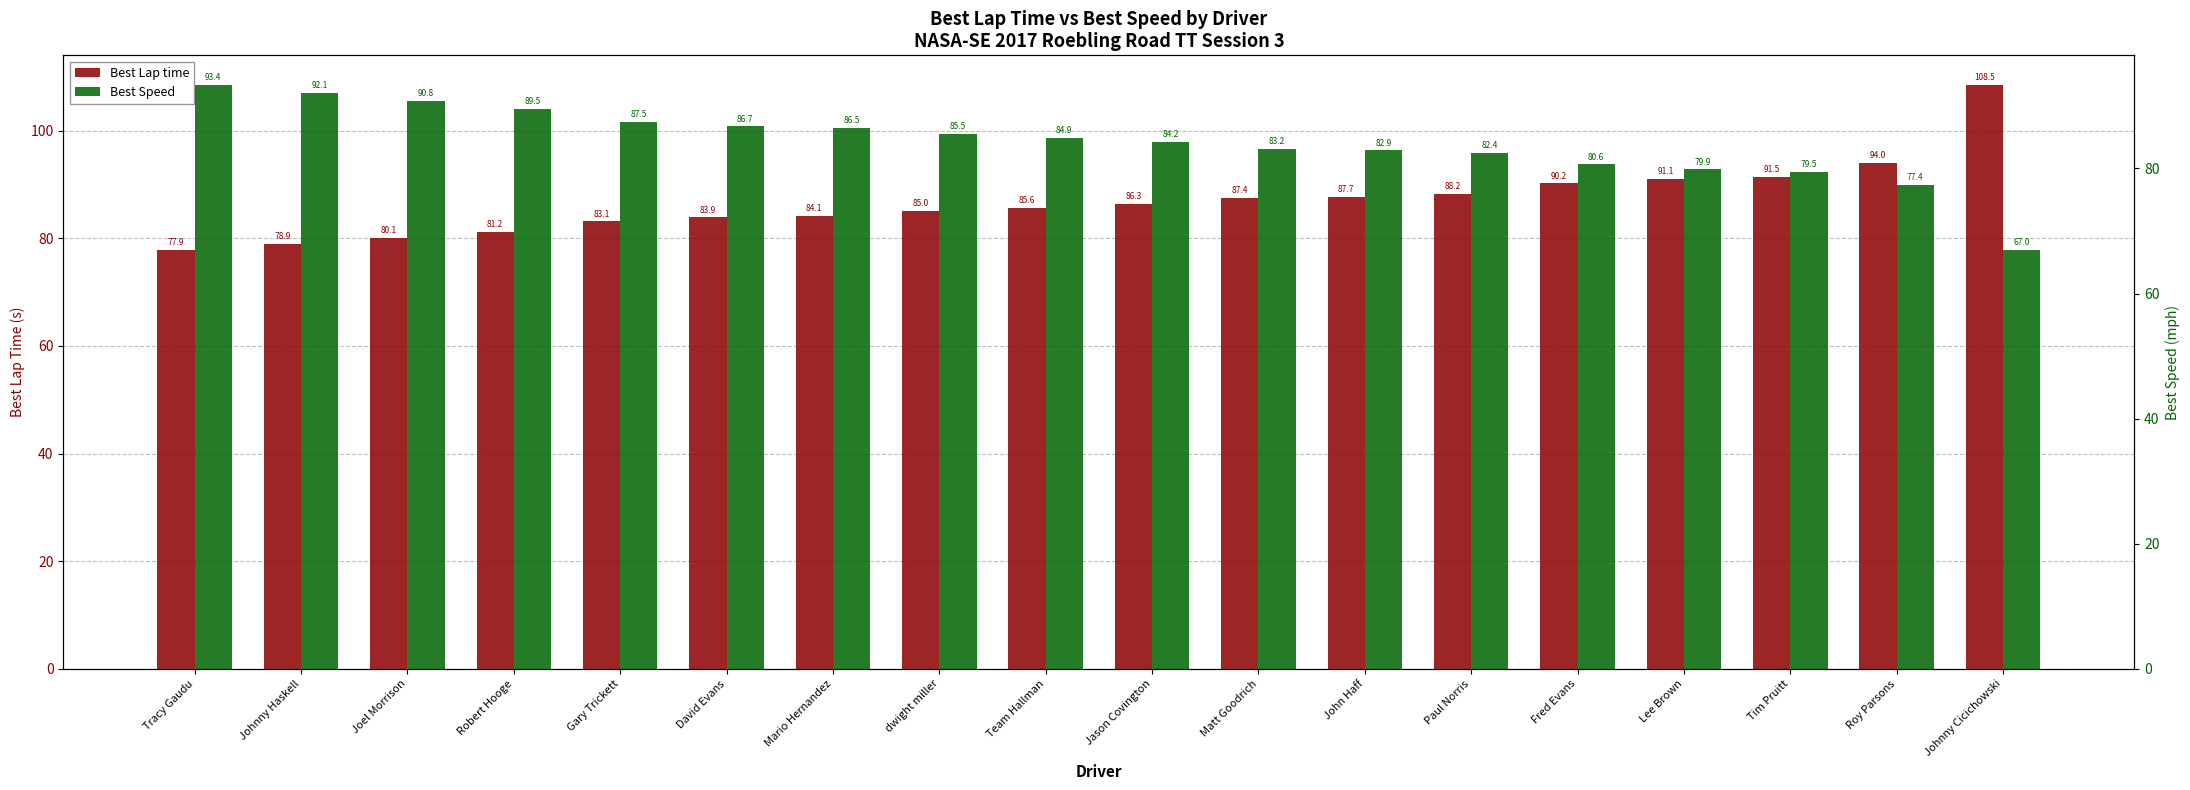

How many data points in Best Speed are above 84?

10